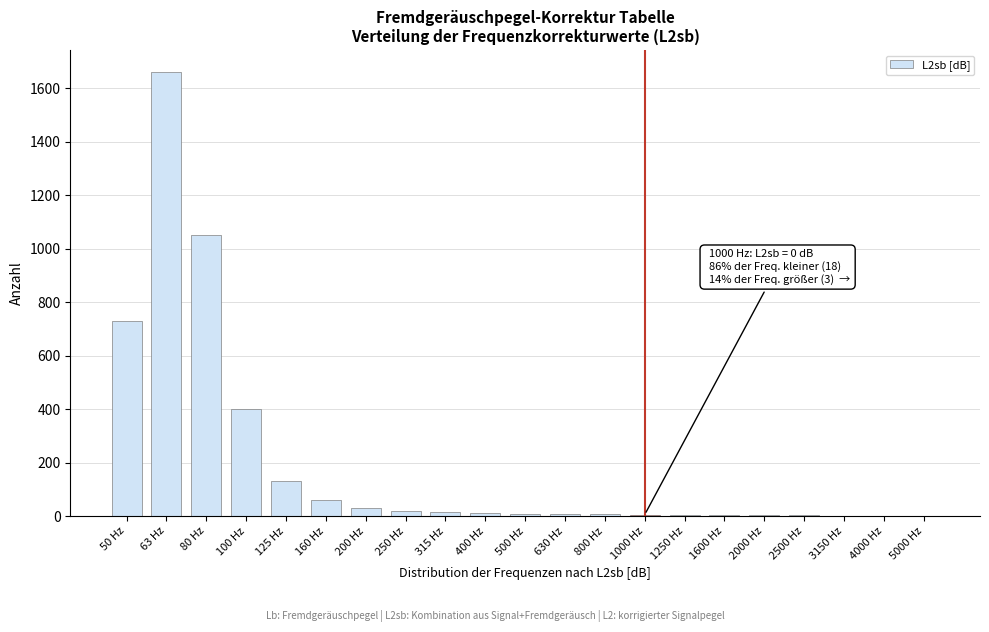

Which category has the highest value across all series?

63 Hz